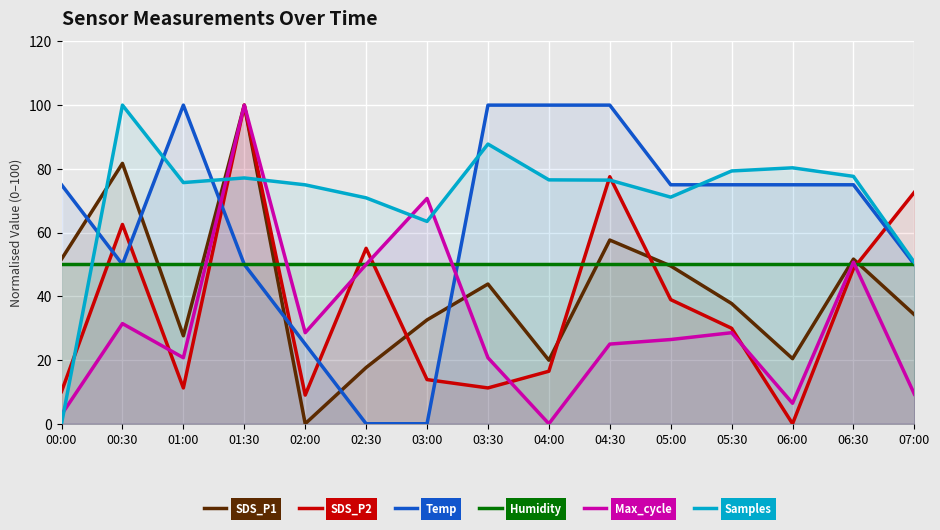

What is the total value across all series at 05:00?

311.0